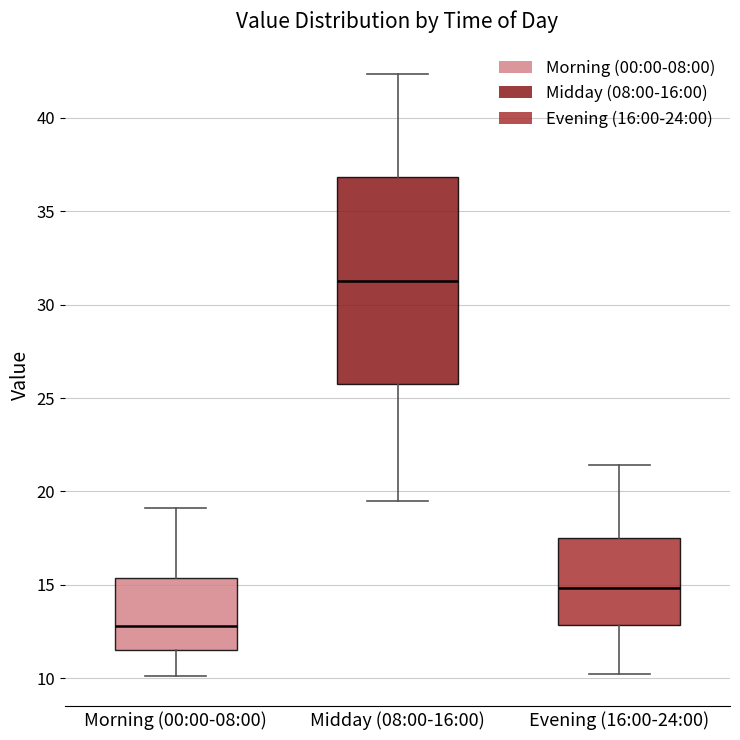

Reading left to right, read every box against the y-axis: the position of its median line, the range the box covers, and the ends of its whiskers. The values are not printed on the chart, so give them approximately, as read against the axis.

Morning (00:00-08:00): median 13.0, box 11.5 to 15.5, whiskers 10.0 to 19.0
Midday (08:00-16:00): median 31.5, box 26.0 to 37.0, whiskers 19.5 to 42.5
Evening (16:00-24:00): median 15.0, box 13.0 to 17.5, whiskers 10.0 to 21.5